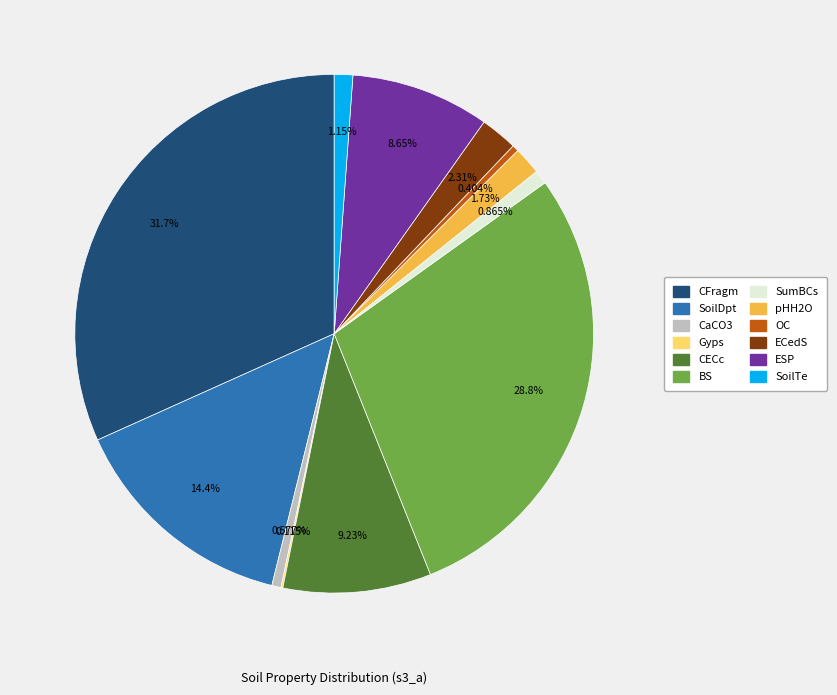

To the nearest percent, what percentage of the pie is CaCO3?

1%